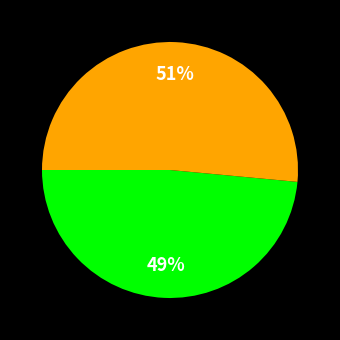

Is there any slice that represents more than half of the pie?

Yes